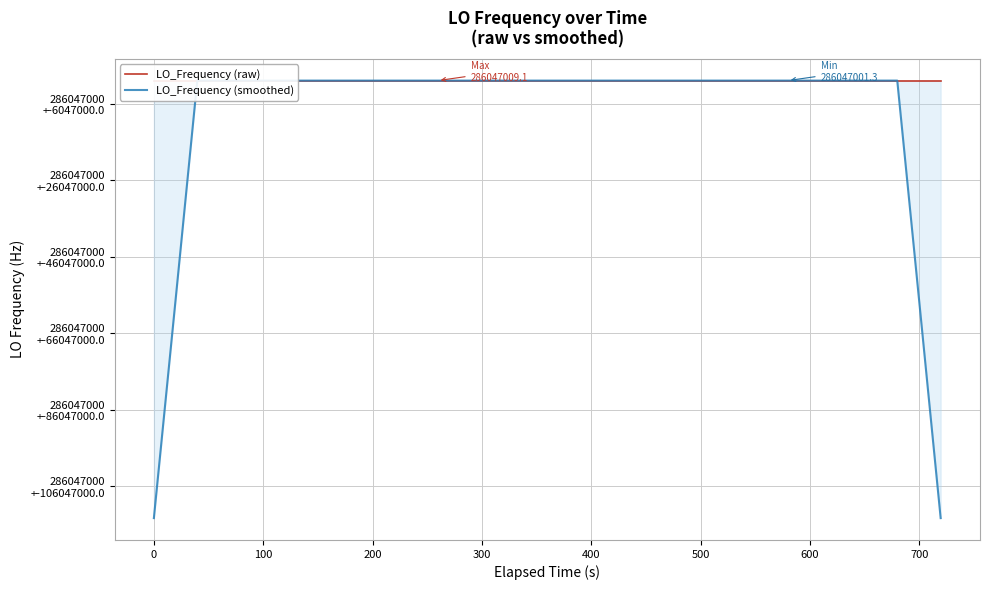

What are all the series names shown in the legend?

LO_Frequency (raw), LO_Frequency (smoothed)